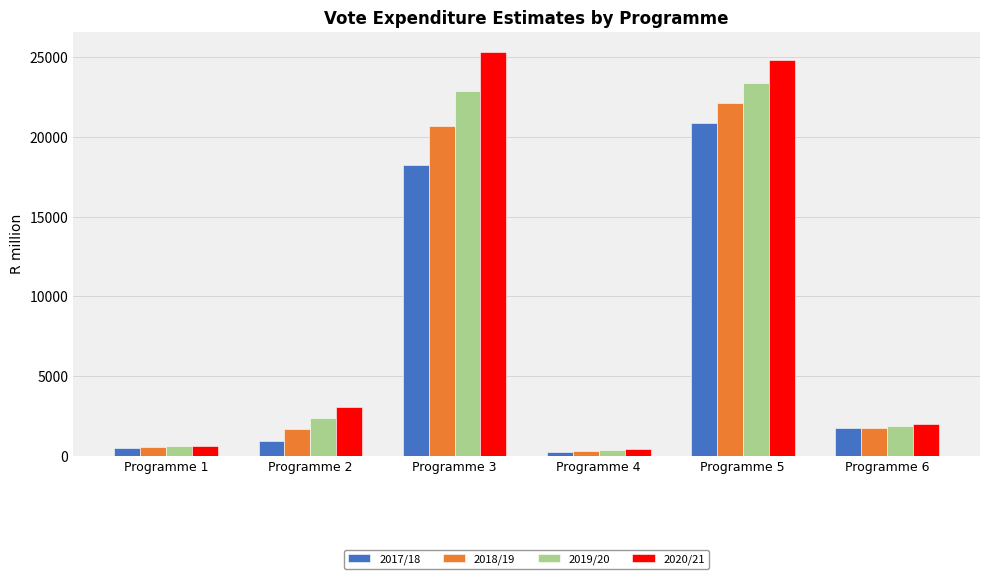

The value of 2020/21 at Programme 5 is 24831.1. True or false?

True